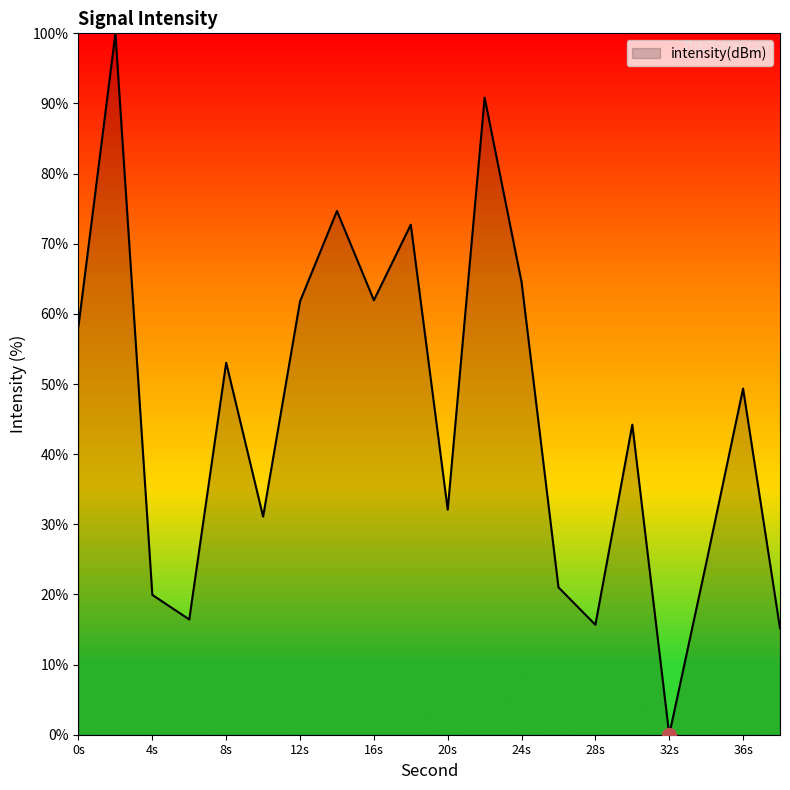

What is the maximum value shown in the chart?

100.0